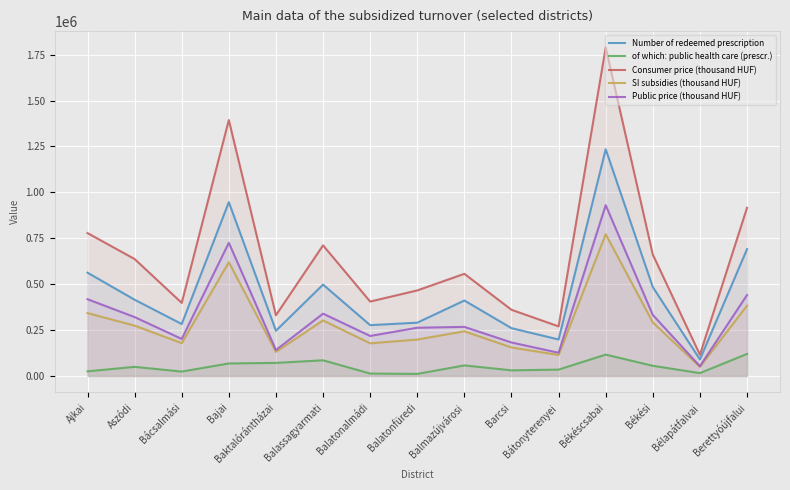

What is the difference between the Consumer price (thousand HUF) values at Ajkai and Bélapátfalvai?

662550